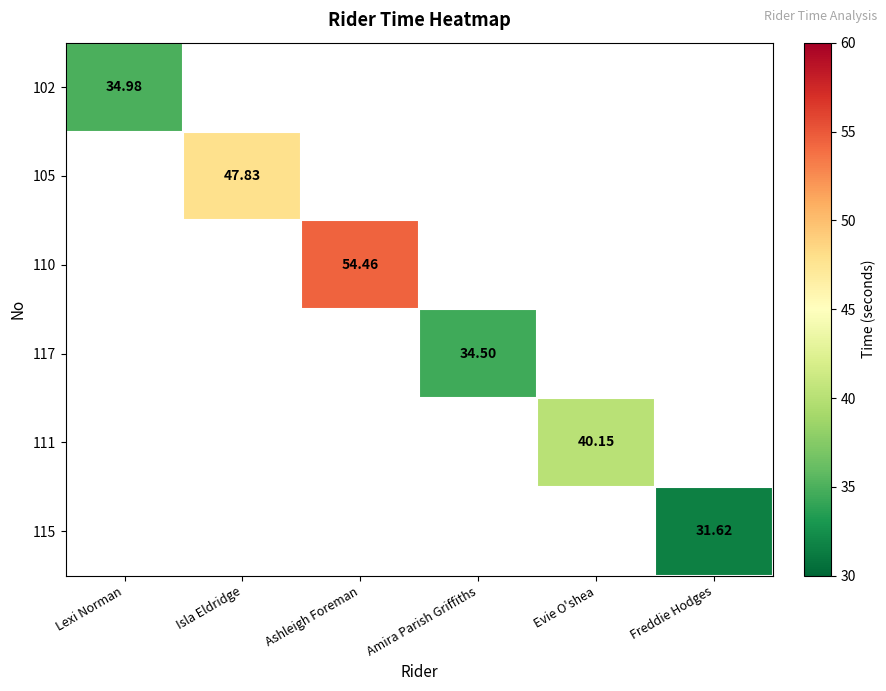

How many values in 102 are above zero?

1